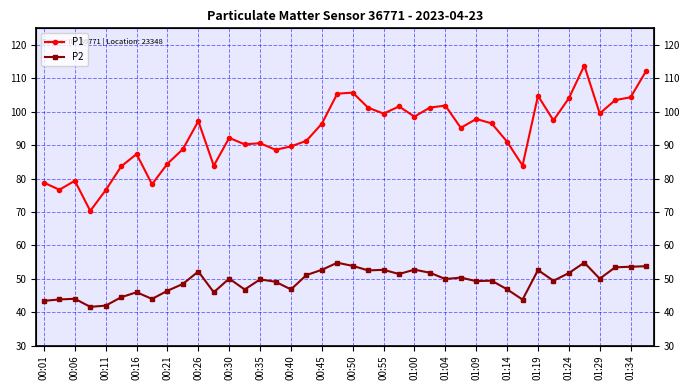

At 37, list the series in order from largest to smallest.

P1, P2